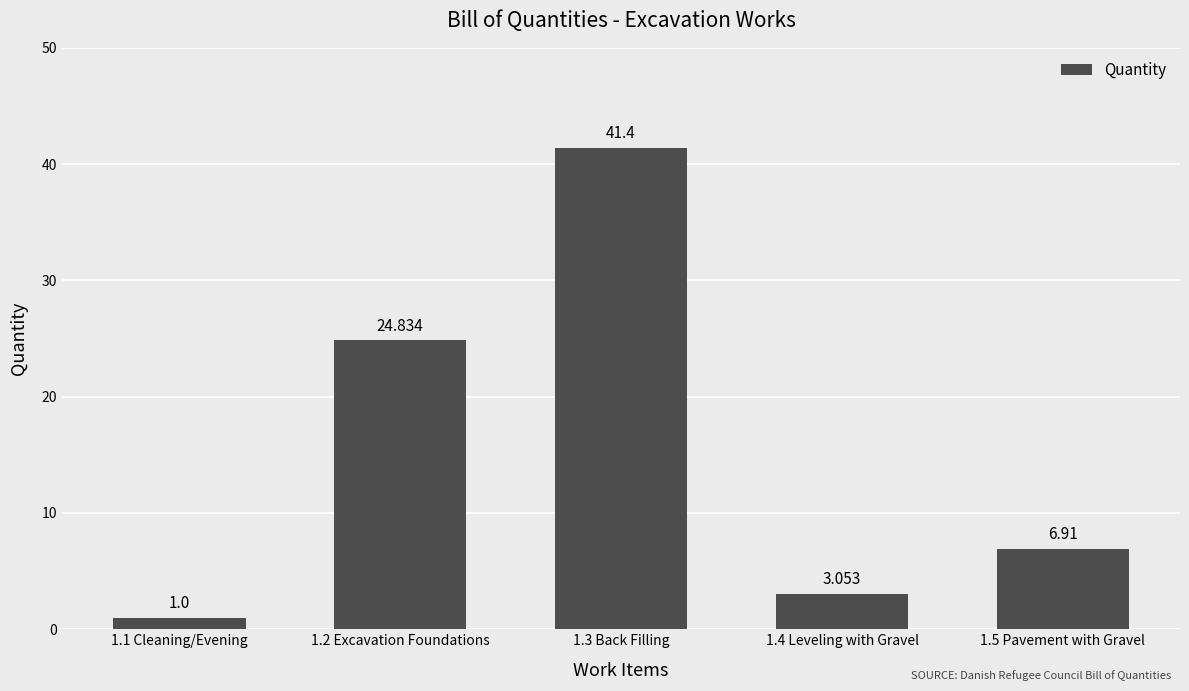

What is the ratio of the value at 1.3 Back Filling to the value at 1.4 Leveling with Gravel?

13.6